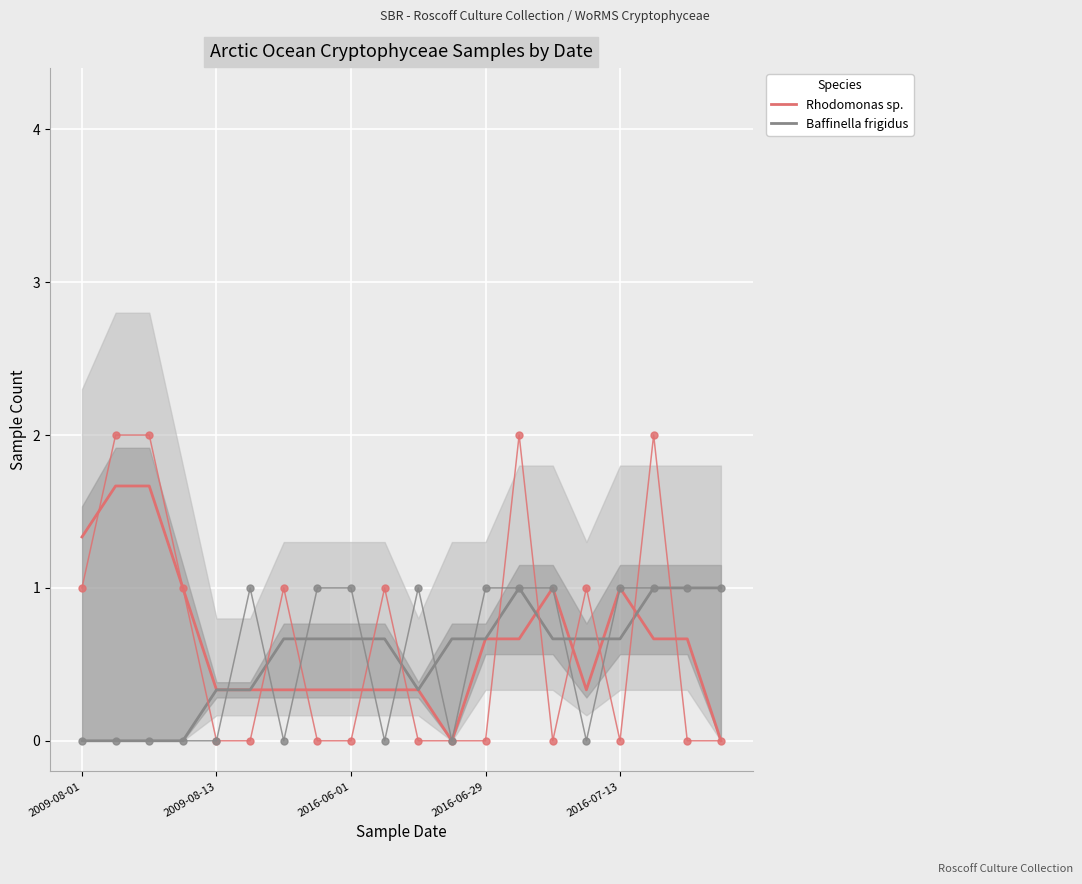

What is the highest value of the Rhodomonas sp. series?

1.7